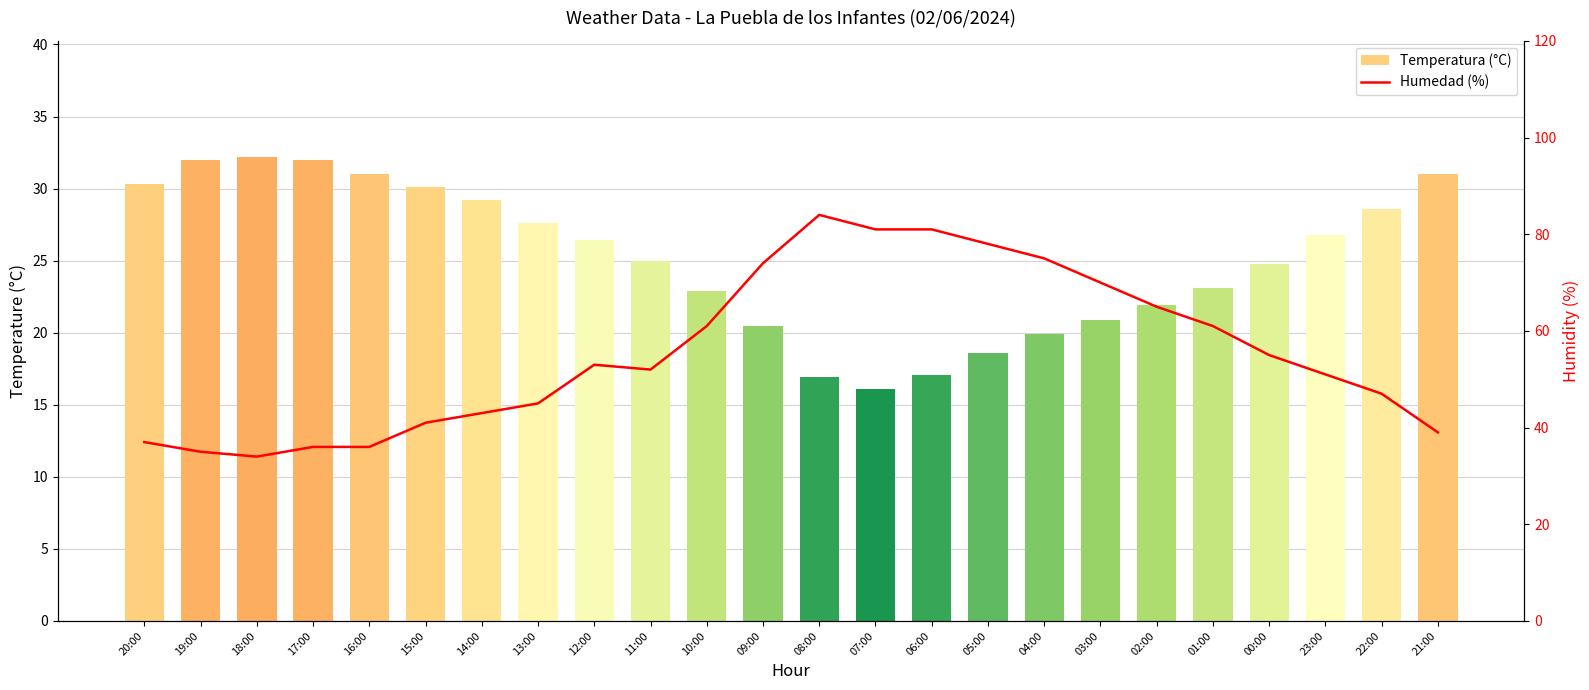

What is the label of the 20th bar from the left?

01:00